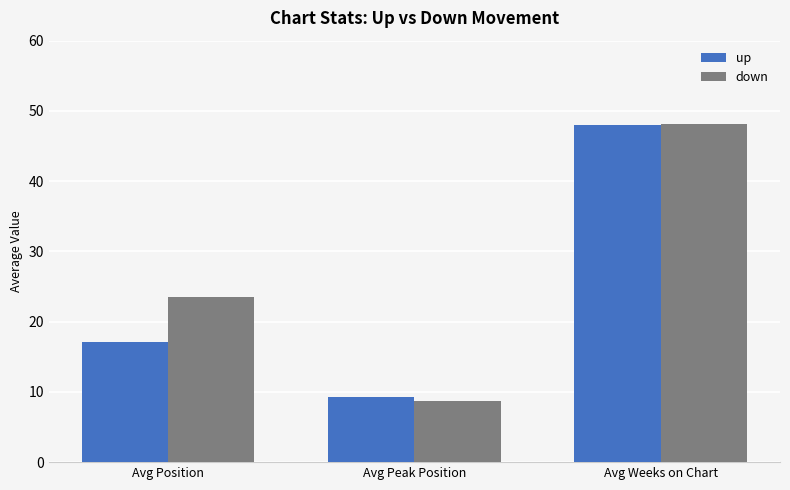

Rank the series at Avg Peak Position from lowest to highest value.

down, up